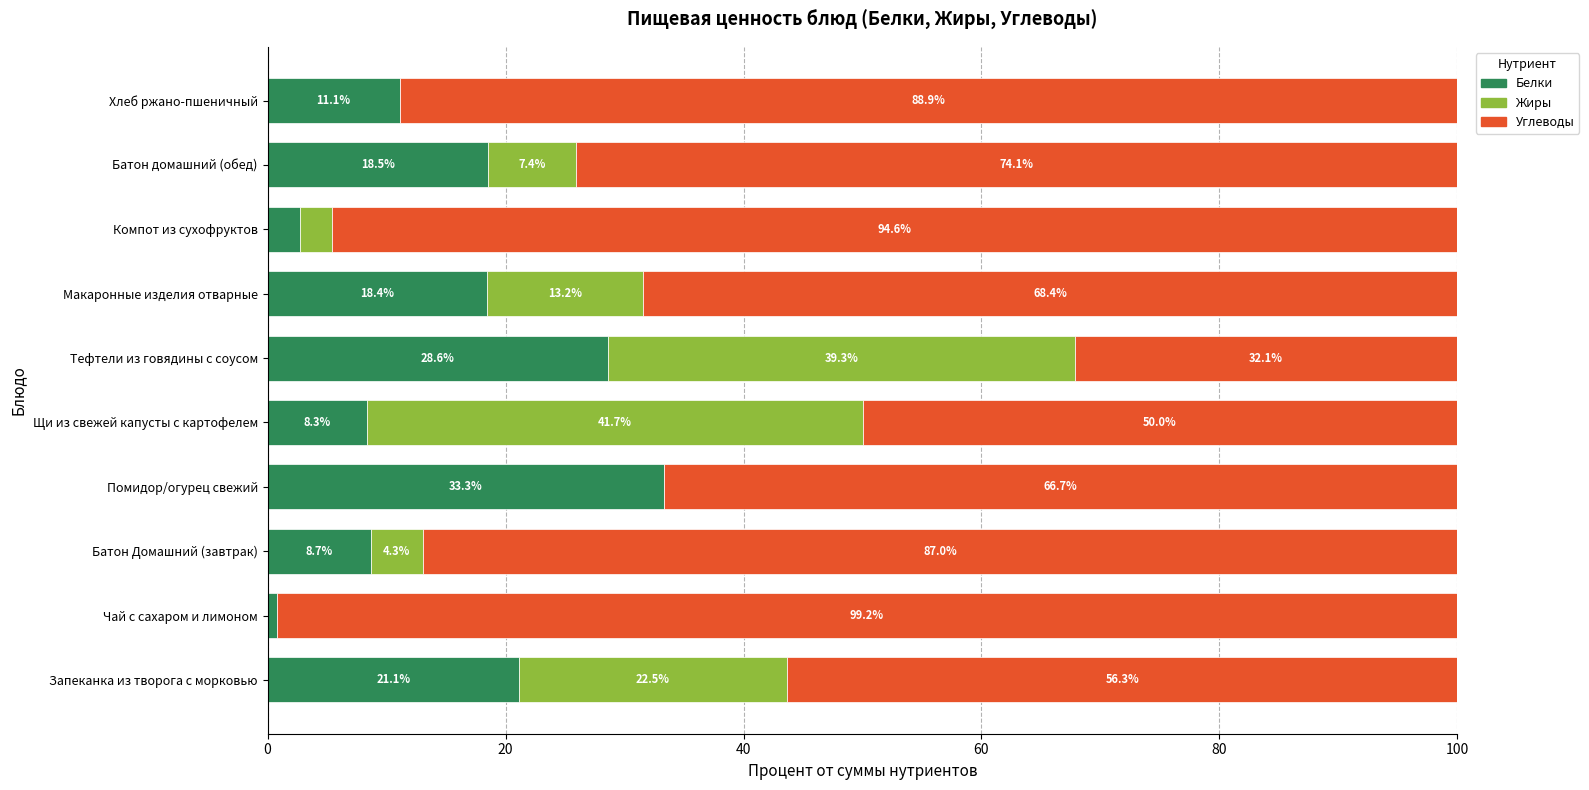

What is the sum of the Белки values at Батон домашний (обед) and Макаронные изделия отварные?

36.9